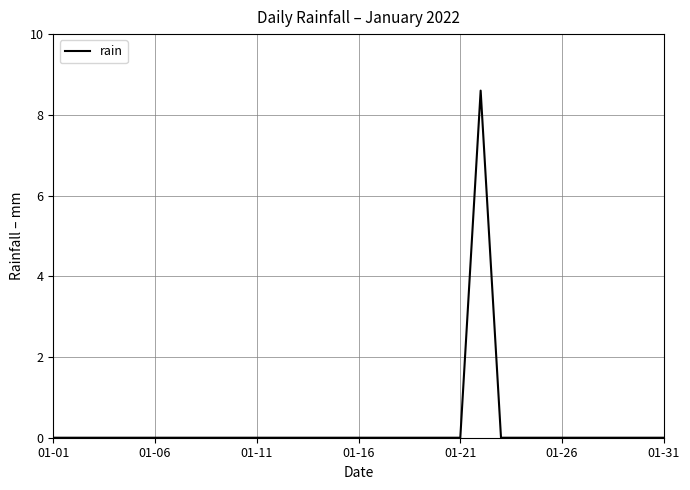

What is the maximum value shown in the chart?

8.6